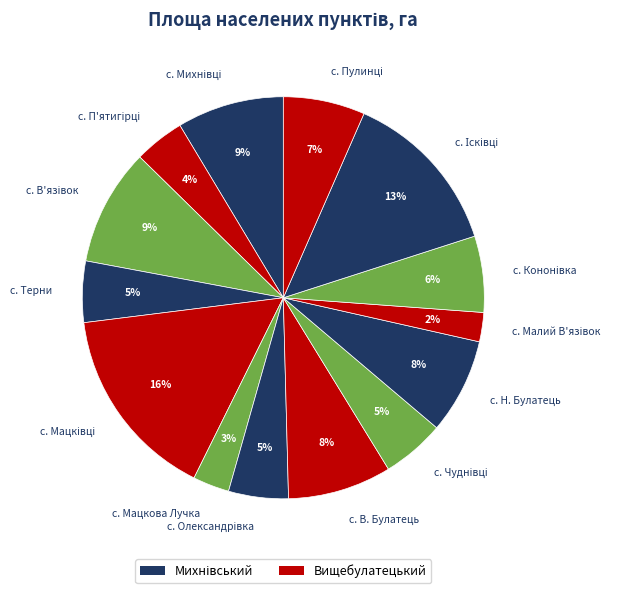

To the nearest percent, what is the average slice percentage?

7%